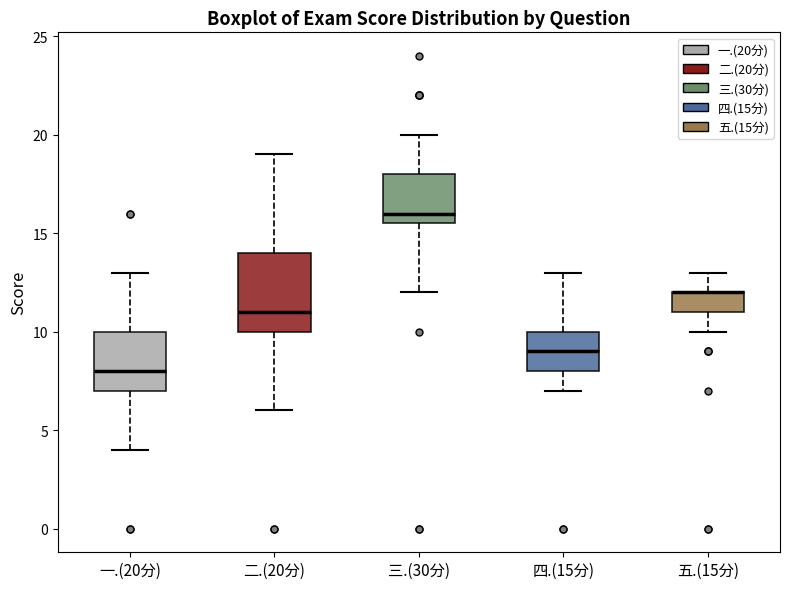

Which box is the tallest, from its lower edge to its upper edge?

二.(20分)